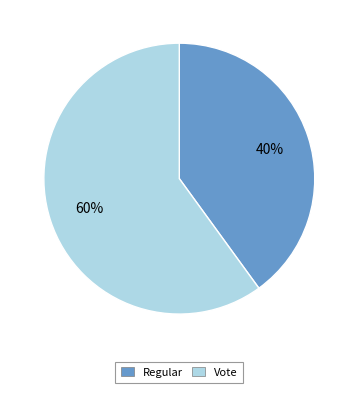

Does Regular account for over 50% of the chart?

No